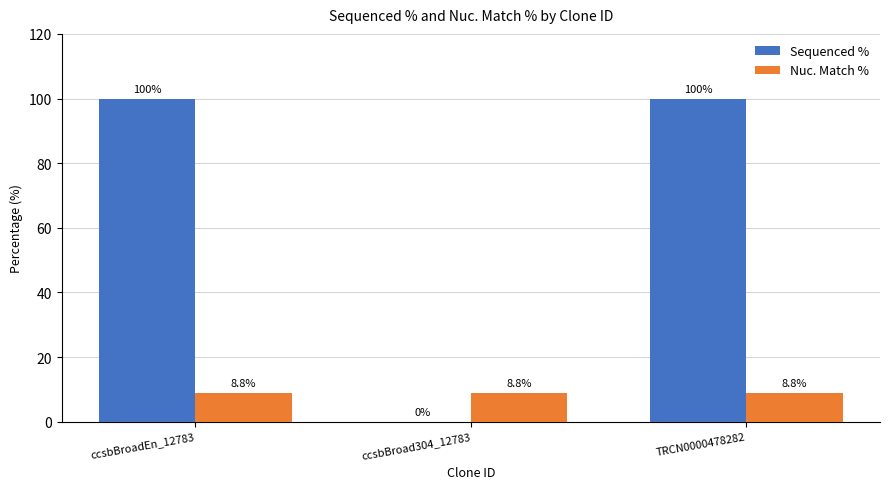

Which series has the largest range (max minus min)?

Sequenced %